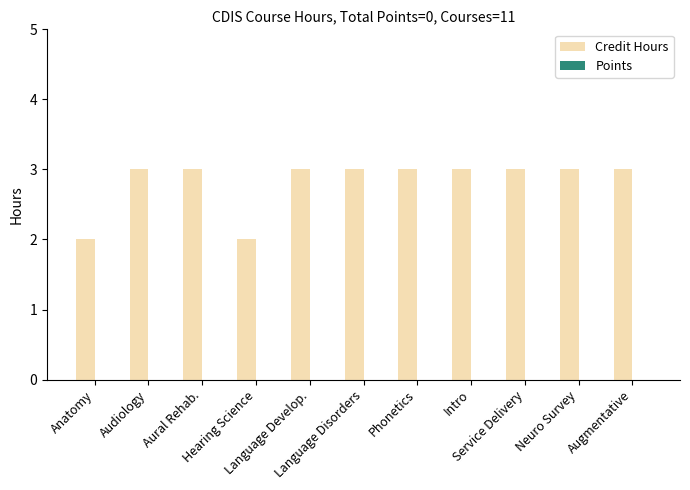

What is the average value?

3